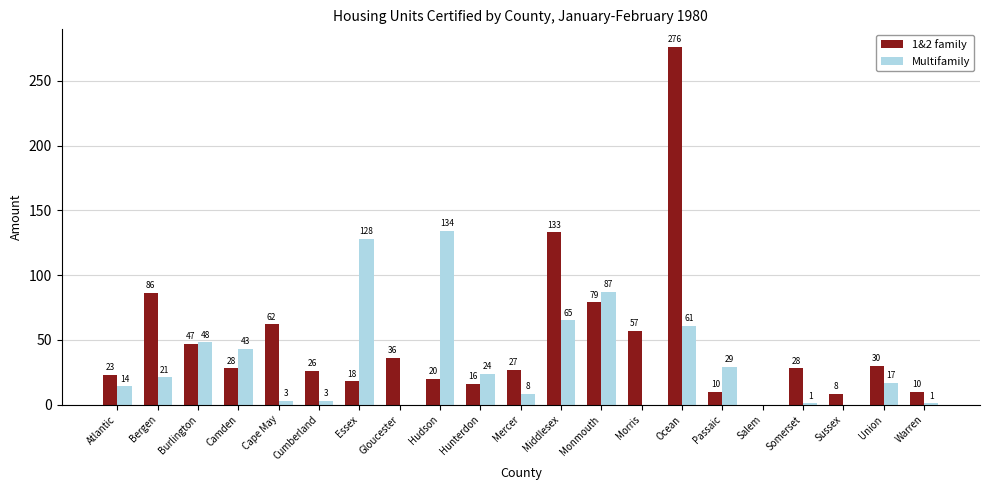

Is it true that 1&2 family equals 33 at Atlantic?

False